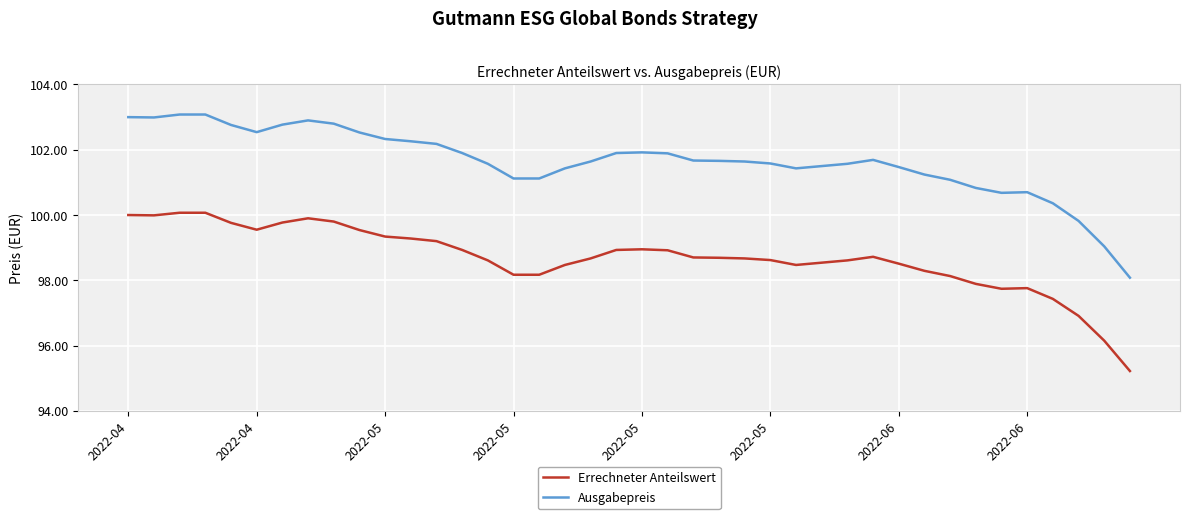

What is the highest value of the Errechneter Anteilswert series?

100.1